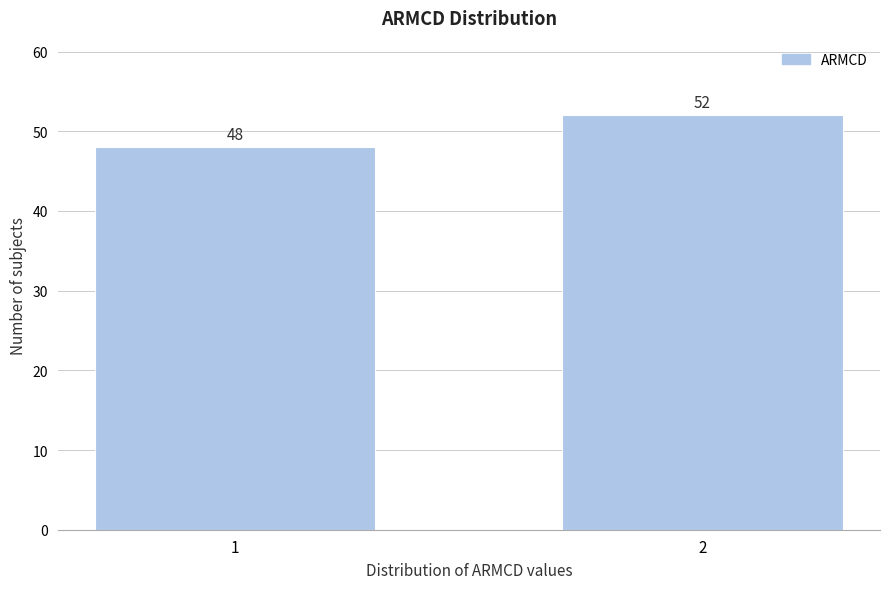

Reading left to right, list all the values displayed in this chart.

1=48	2=52